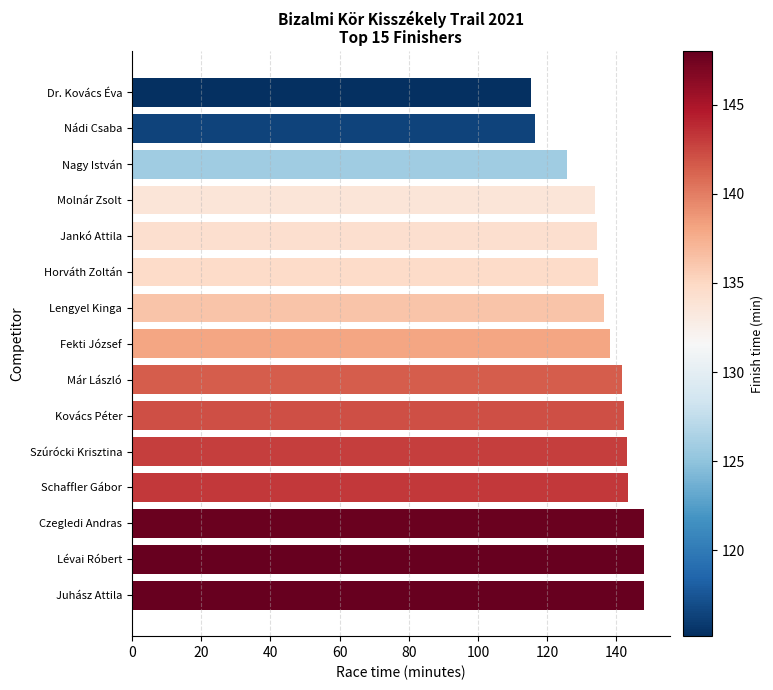

What is the smallest value displayed?

115.2